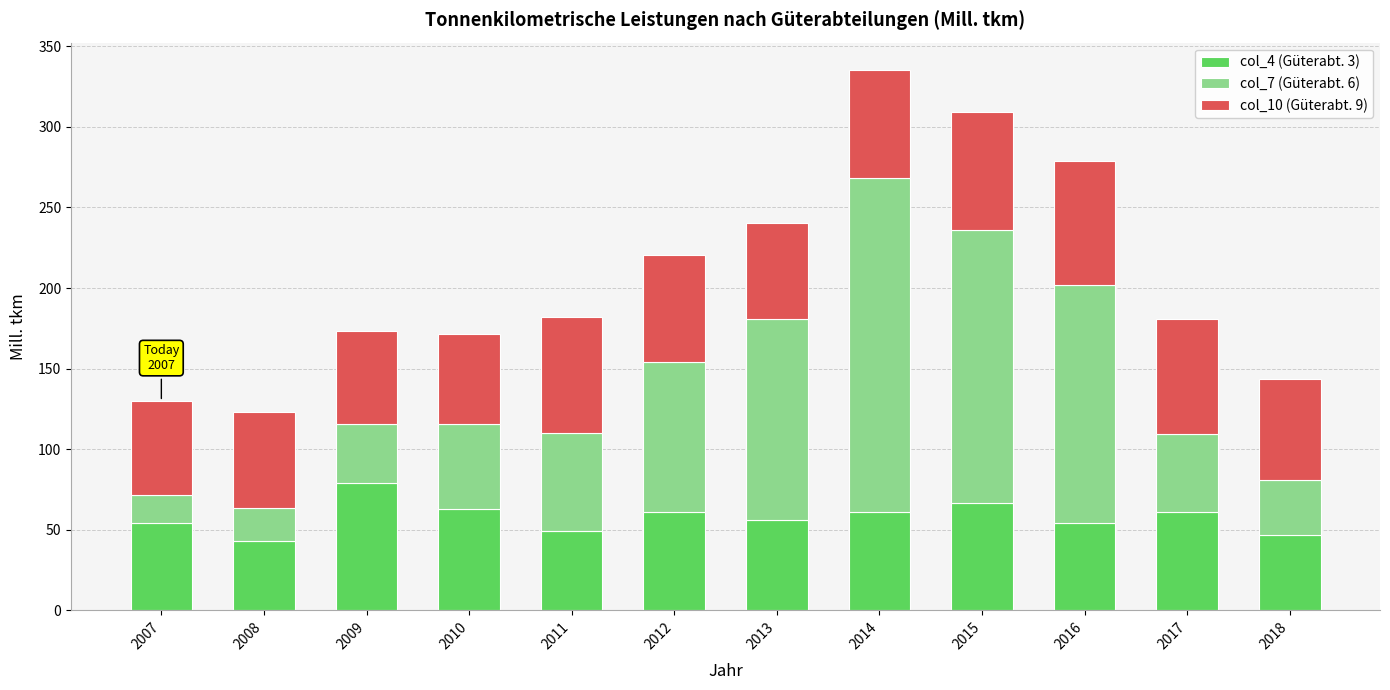

What is the difference between the maximum and minimum values in the col_4 (Güterabt. 3) series?

35.9